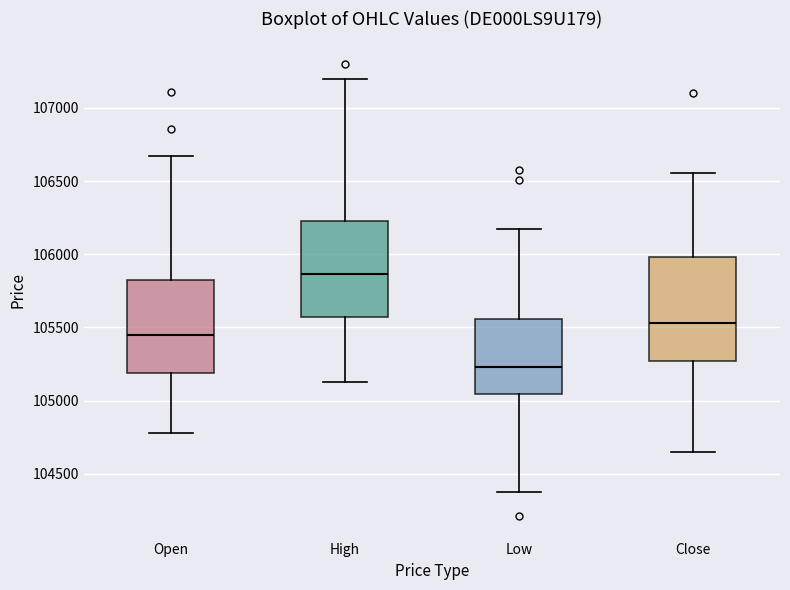

Which box has the highest median line?

High